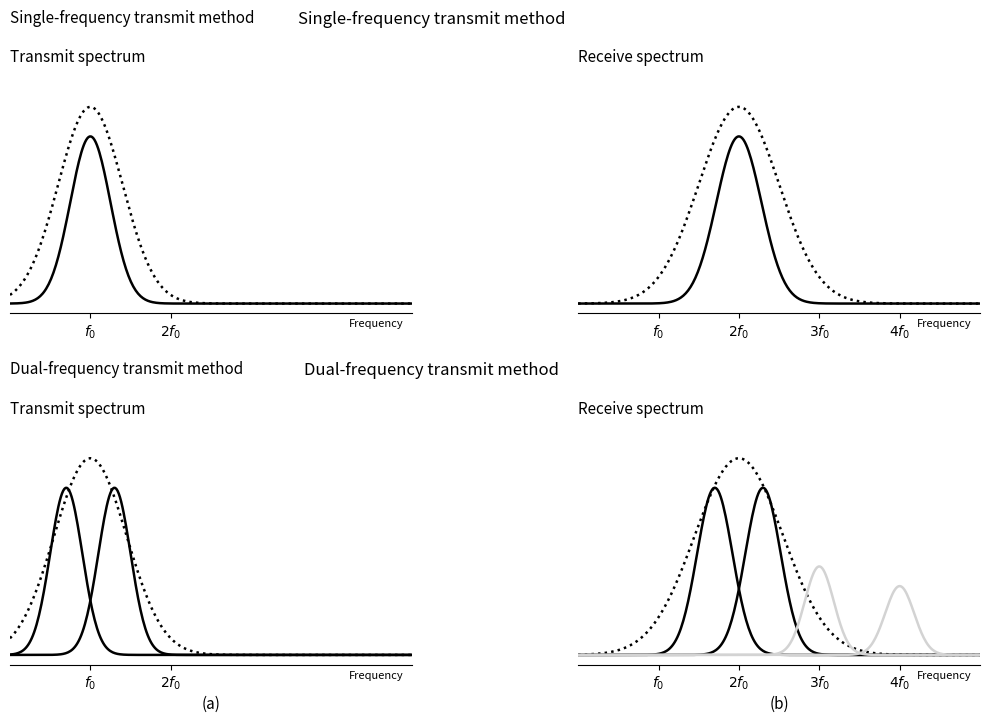

How many series are shown in this chart?

3